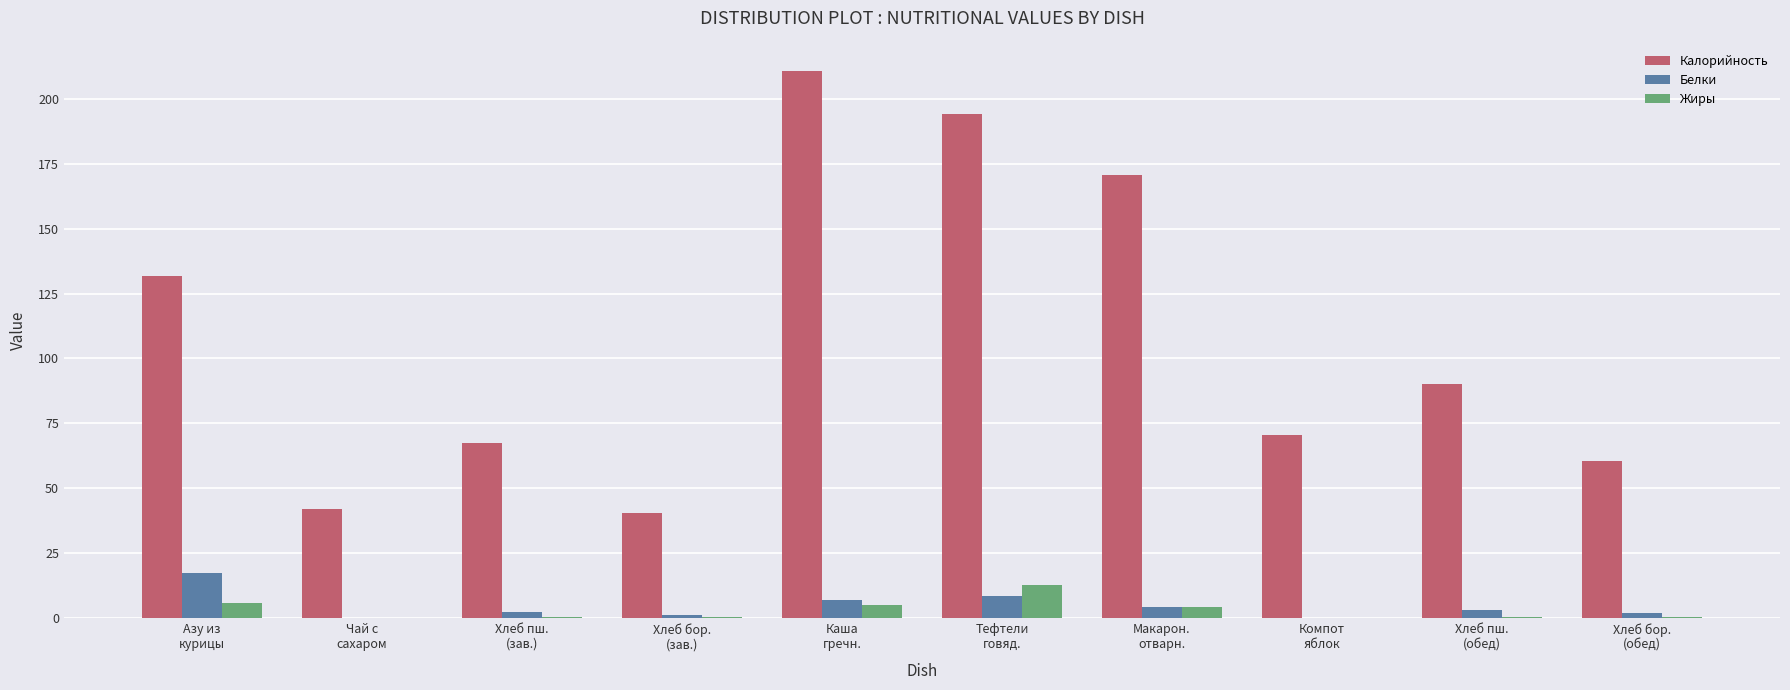

How many groups of bars are there?

10